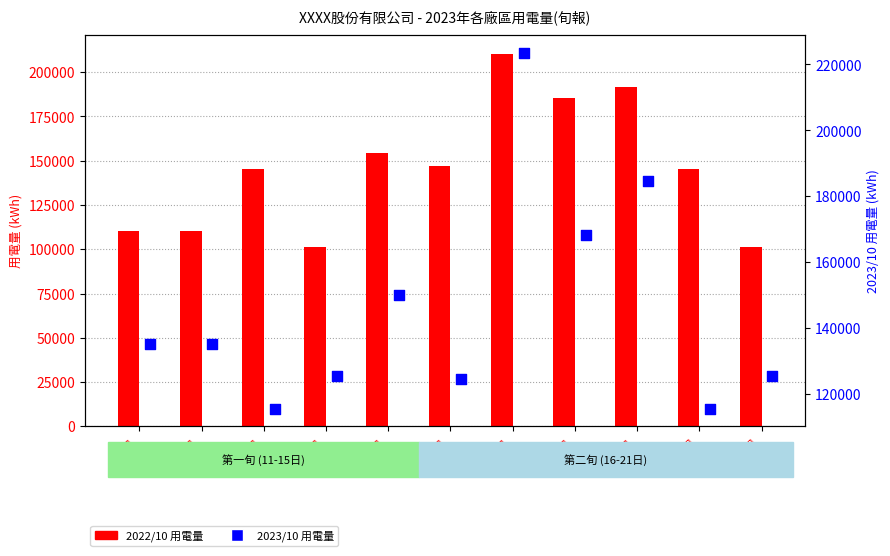

At how many categories does at least one series exceed 125084?

11